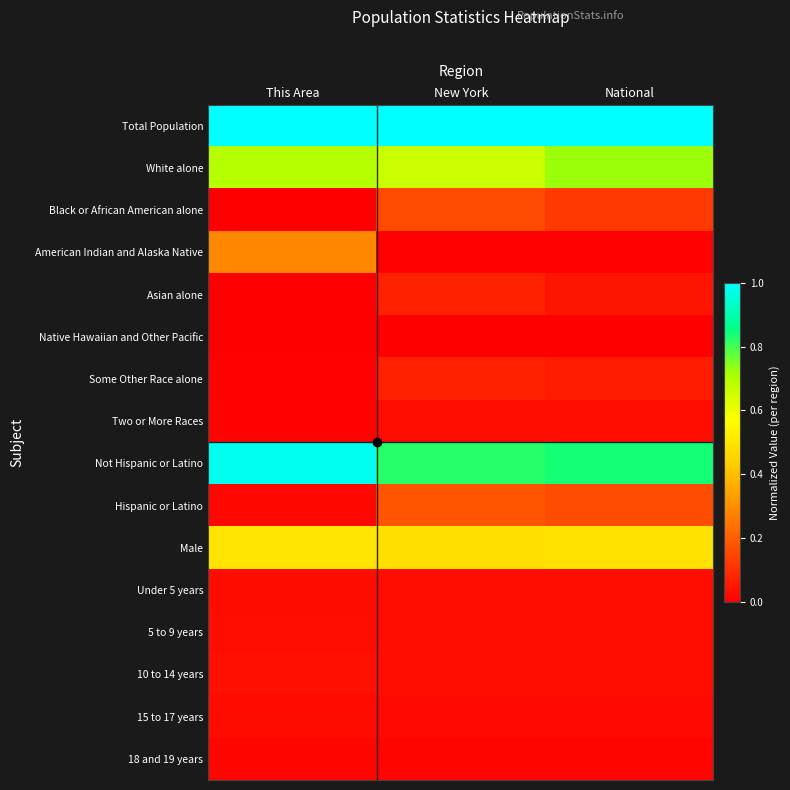

At how many categories does at least one series exceed 0?

3